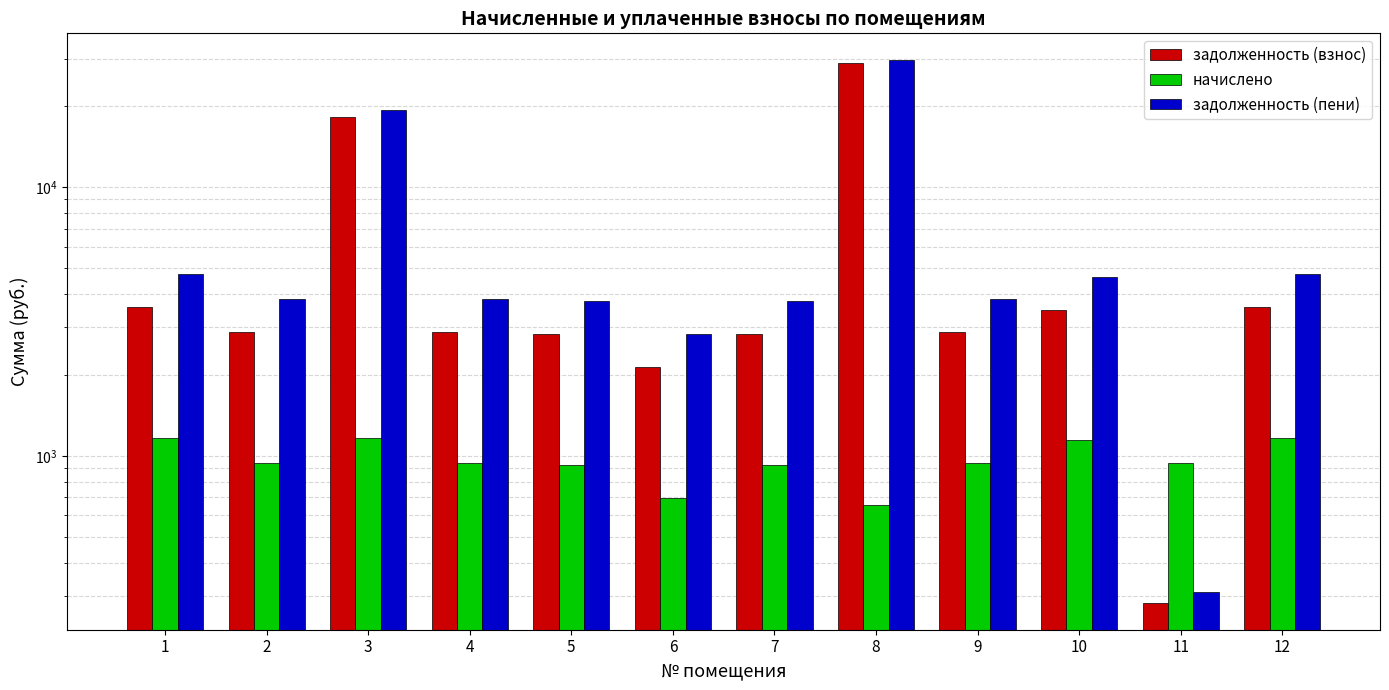

Which series has the largest total across all categories?

задолженность (пени)